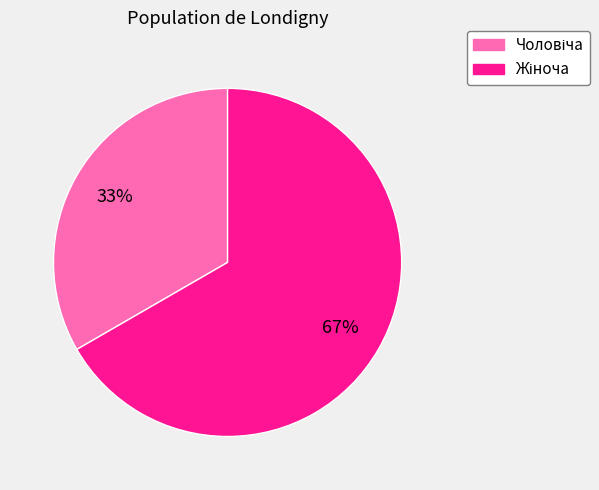

Is there a majority slice in this chart?

Yes